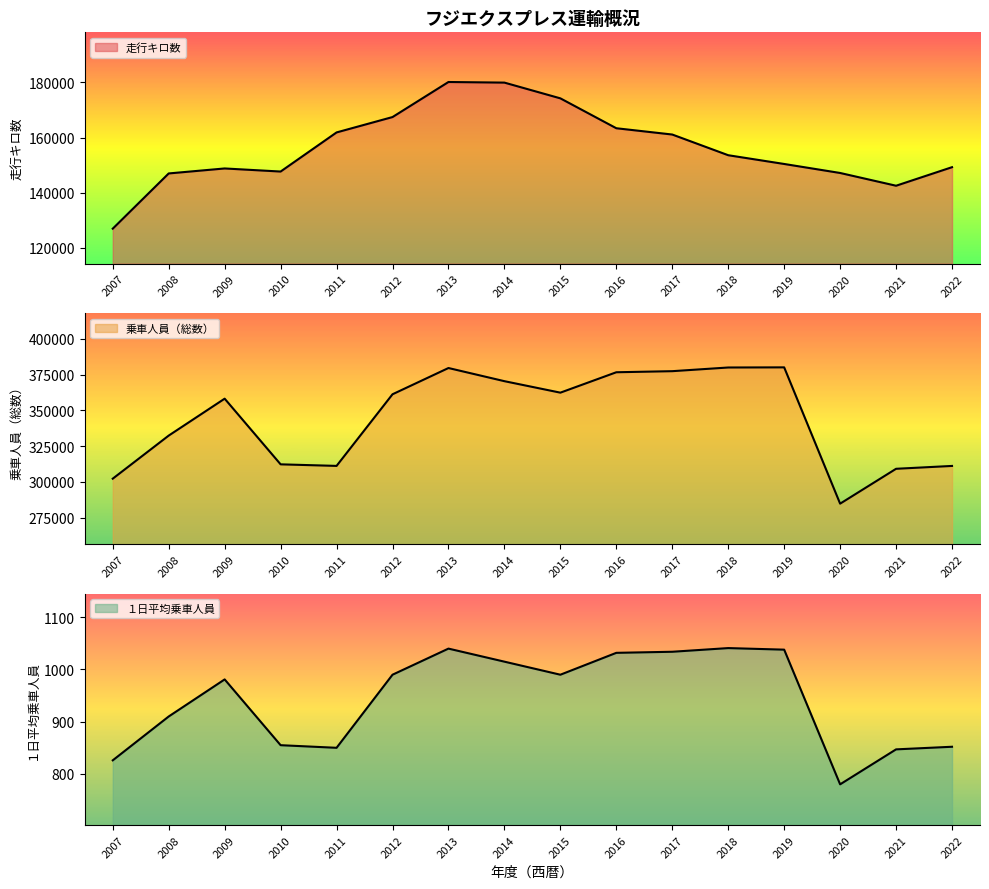

True or false: 乗車人員（総数） and 走行キロ数 intersect in this chart.

False